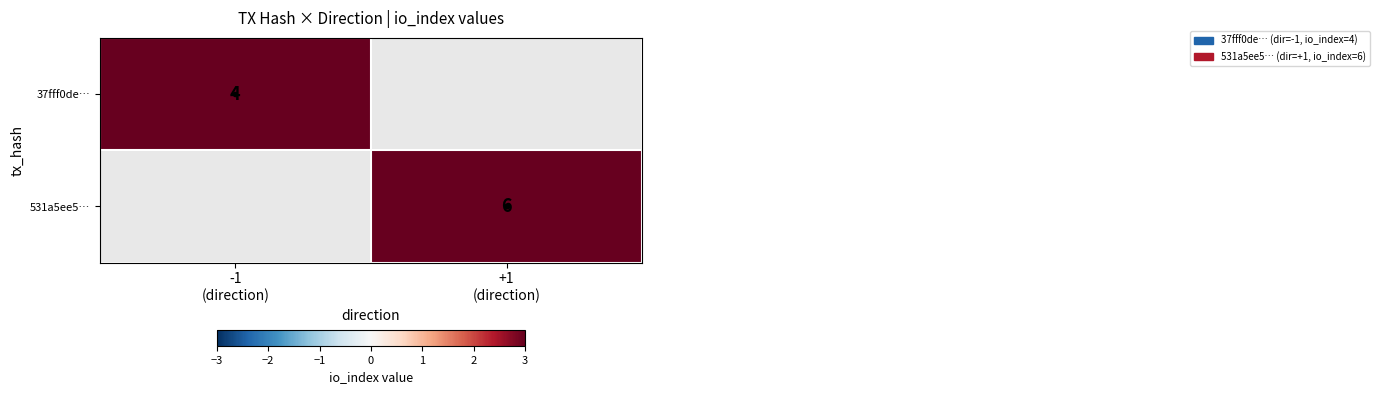

At how many categories does at least one series exceed 4?

1